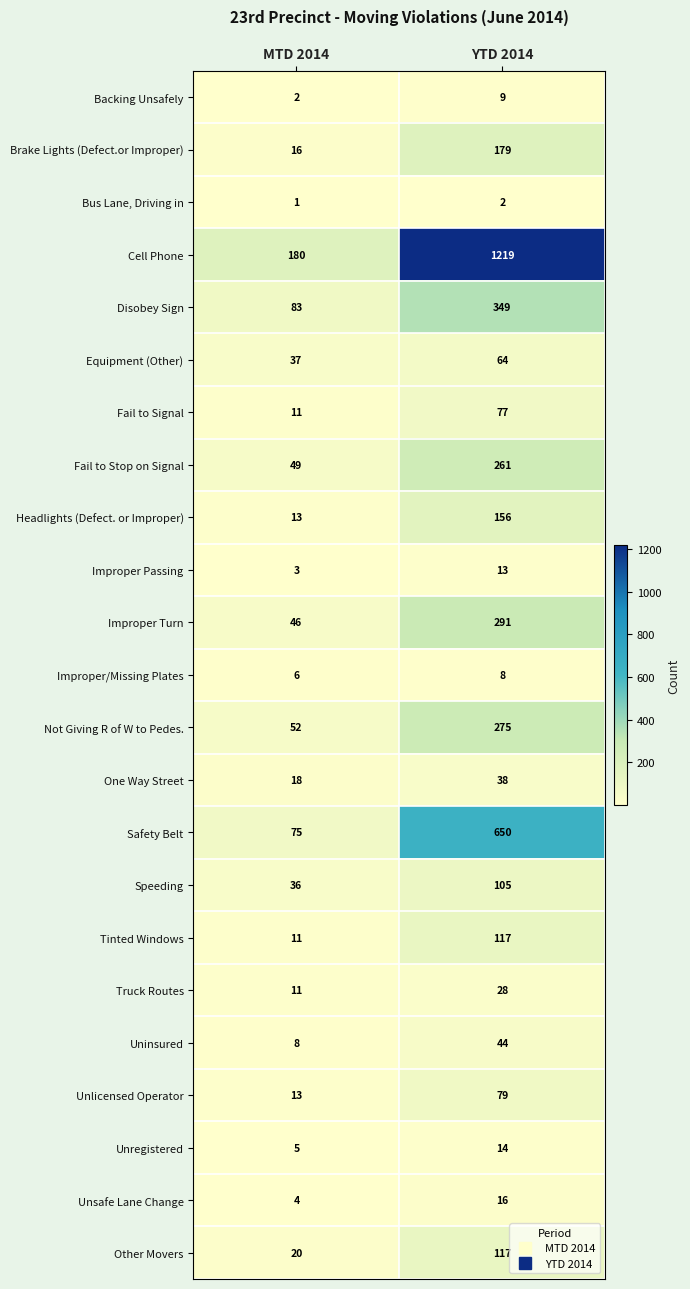

Which series has the widest spread of values?

Cell Phone